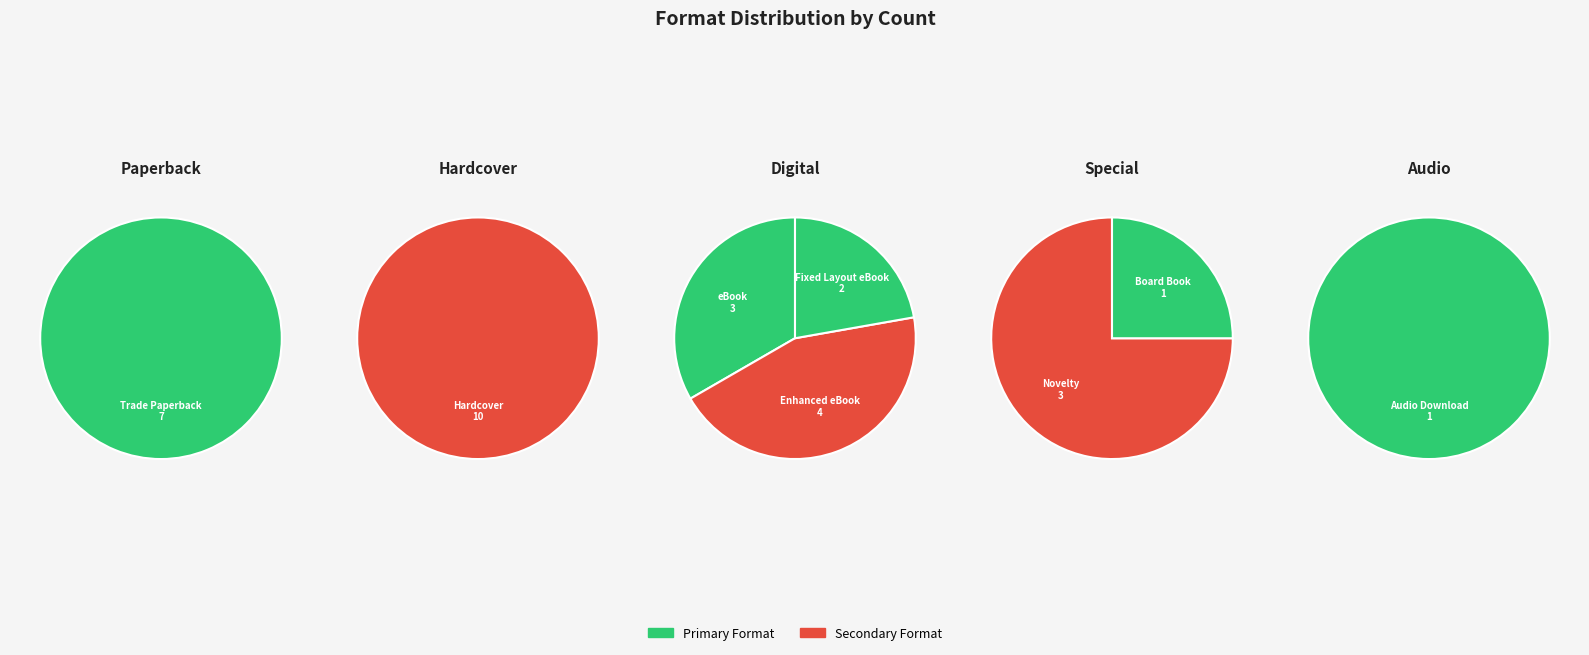

To the nearest percent, what portion does Board Book represent?

3%